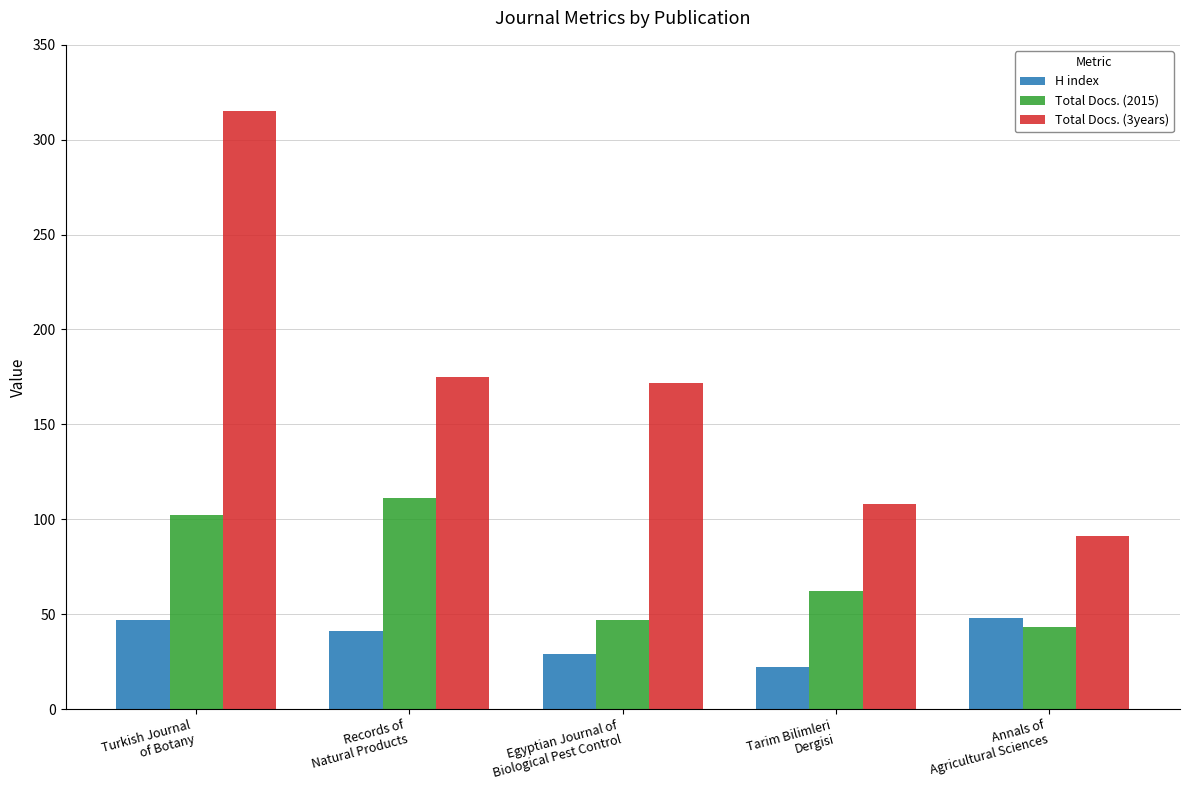

How many distinct data groups are displayed?

3